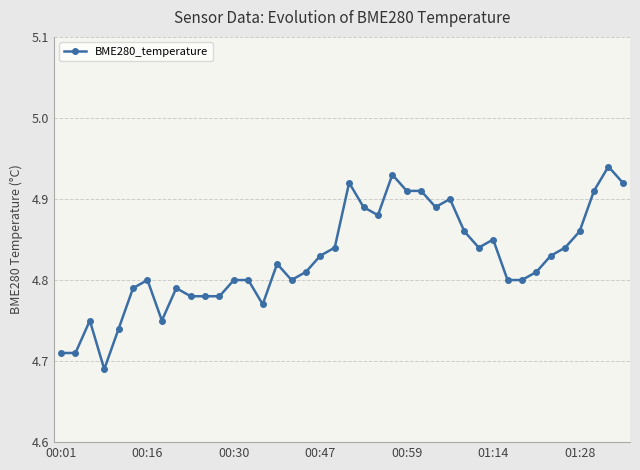

Count the values in the range 4 to 5.

40